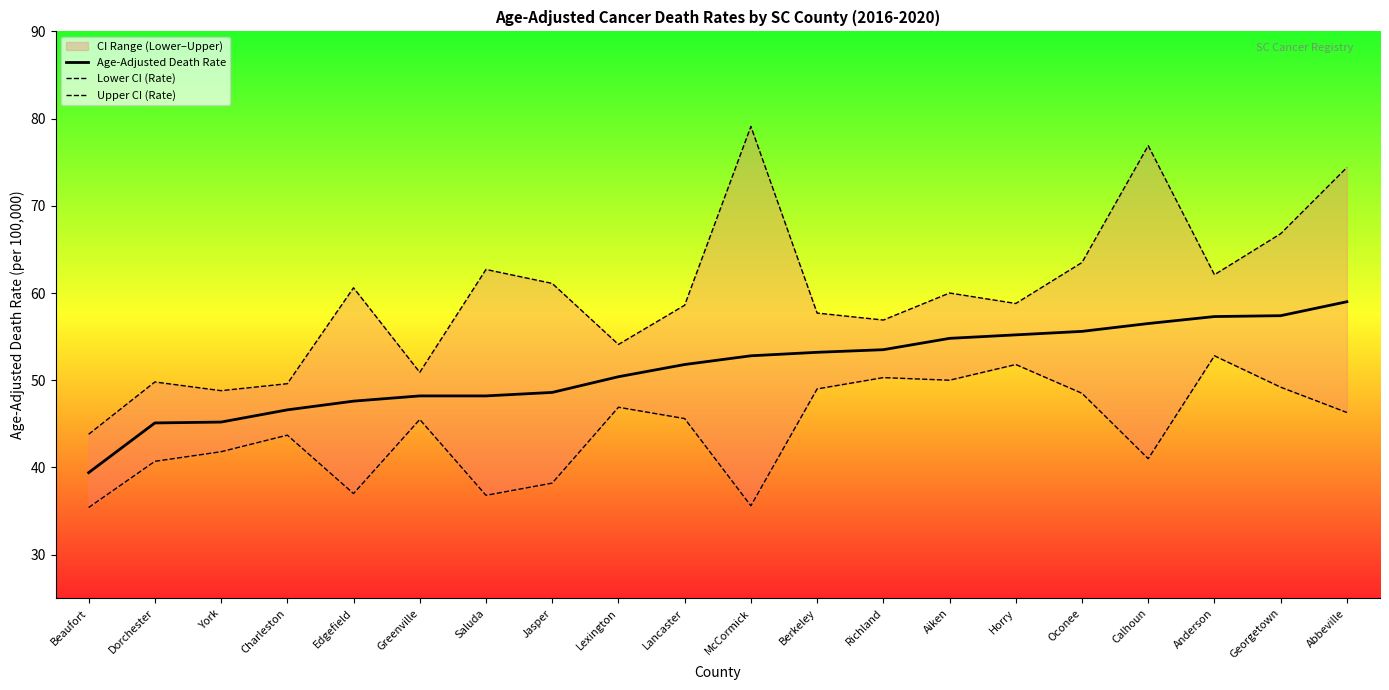

Reading right to left, transcribe all the data shown in this chart.

Age-Adjusted Death Rate: 59.0	57.4	57.3	56.5	55.6	55.2	54.8	53.5	53.2	52.8	51.8	50.4	48.6	48.2	48.2	47.6	46.6	45.2	45.1	39.4
Lower CI (Rate): 46.3	49.2	52.8	41.0	48.5	51.8	50.0	50.3	49.0	35.6	45.6	46.9	38.2	36.8	45.5	37.0	43.7	41.8	40.7	35.4
Upper CI (Rate): 74.4	66.8	62.1	76.9	63.5	58.8	60.0	56.9	57.7	79.1	58.6	54.1	61.1	62.7	50.9	60.6	49.6	48.8	49.8	43.8